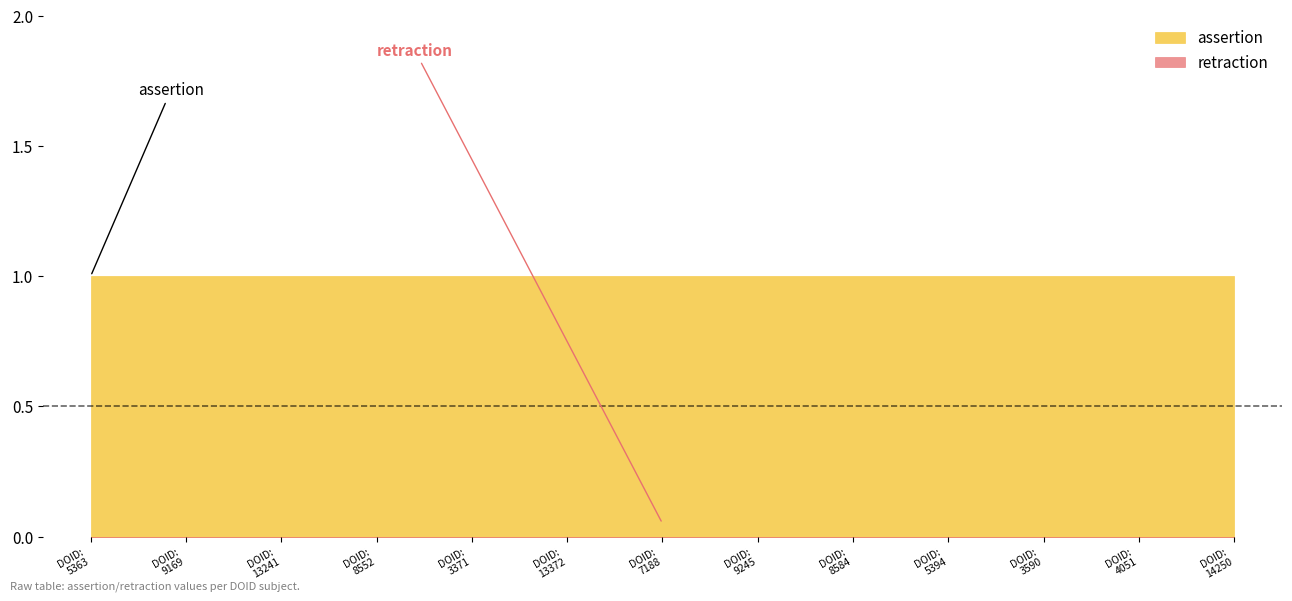

The value of assertion at DOID:4051 is 1. True or false?

True